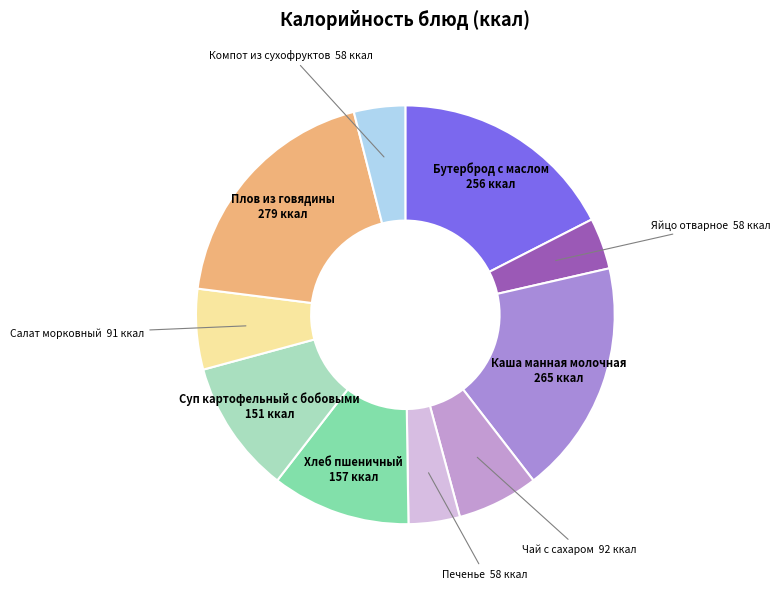

Is the sum of Каша манная молочная and Бутерброд с маслом greater than half?

No